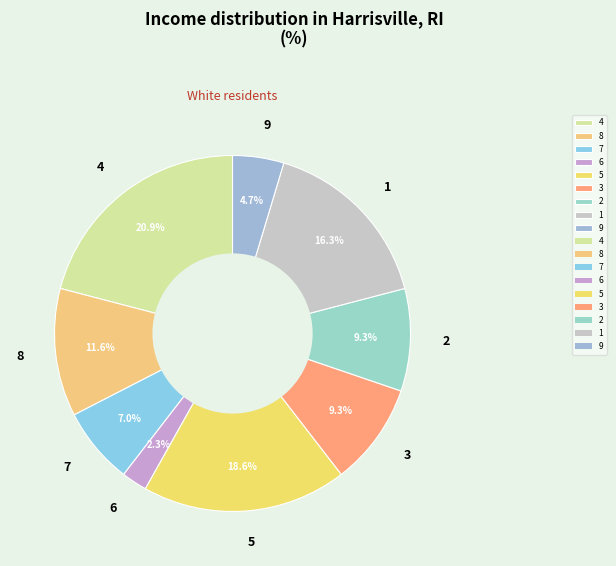

Between 9 and 8, which is larger?

8